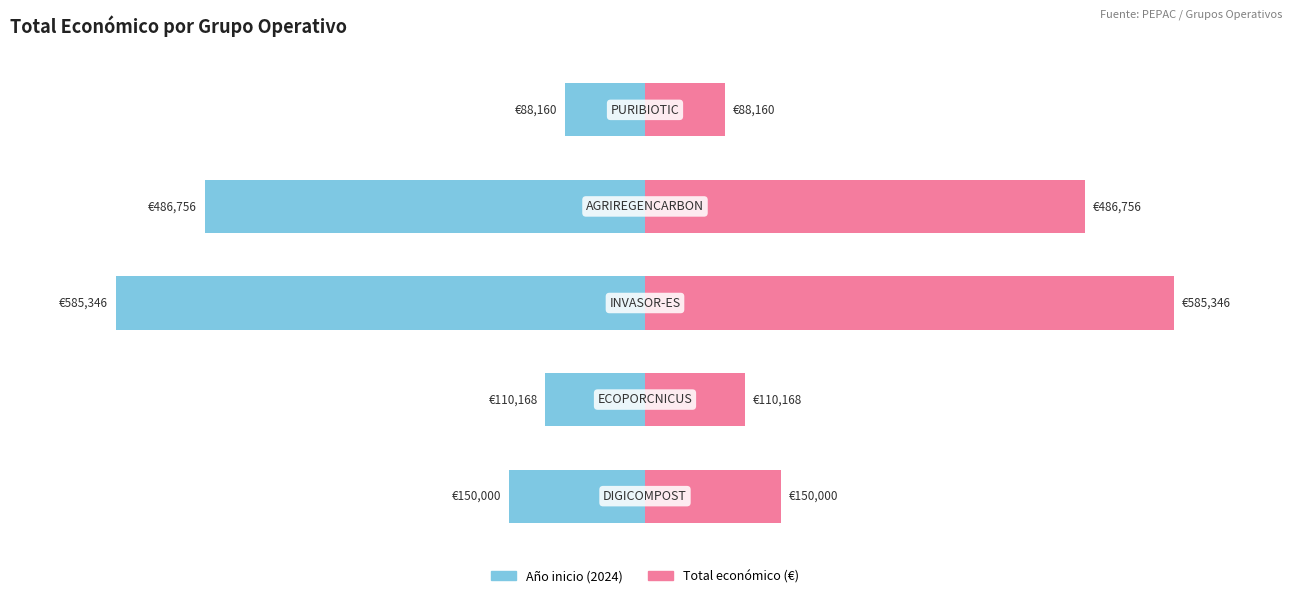

Where is Año inicio nearest to the value -57?

3